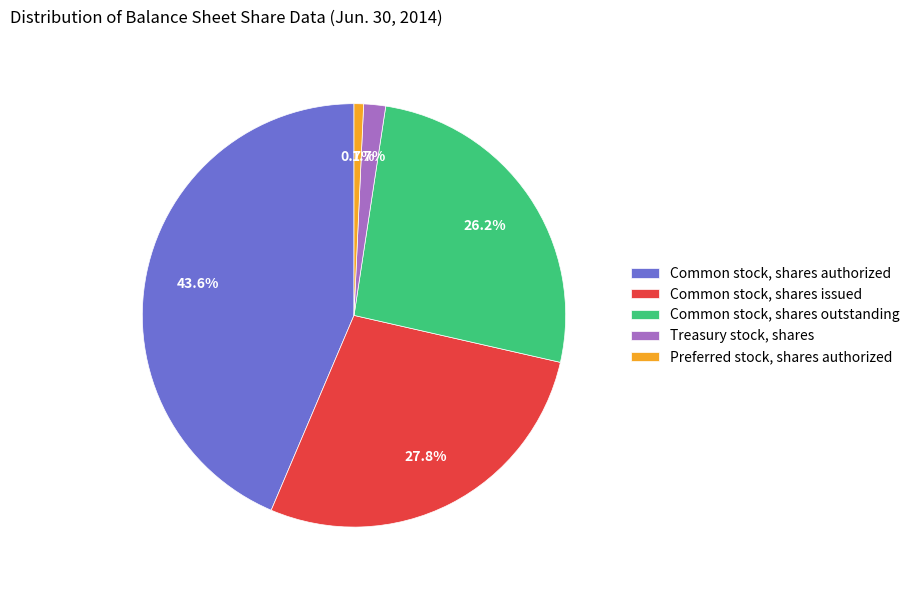

To the nearest percent, what is the average slice percentage?

20%